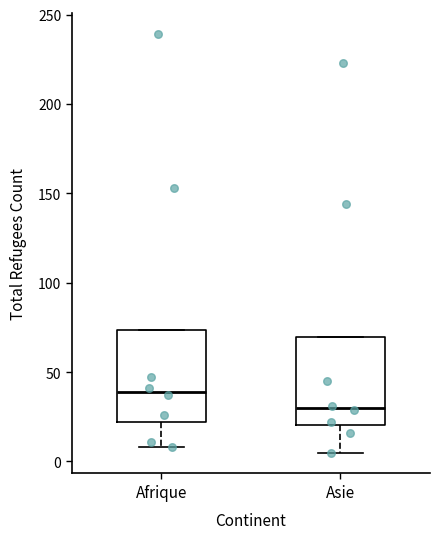

Where is the upper edge of the box for Afrique on the y-axis? The values are not printed on the chart, so give them approximately, as read against the axis.

75